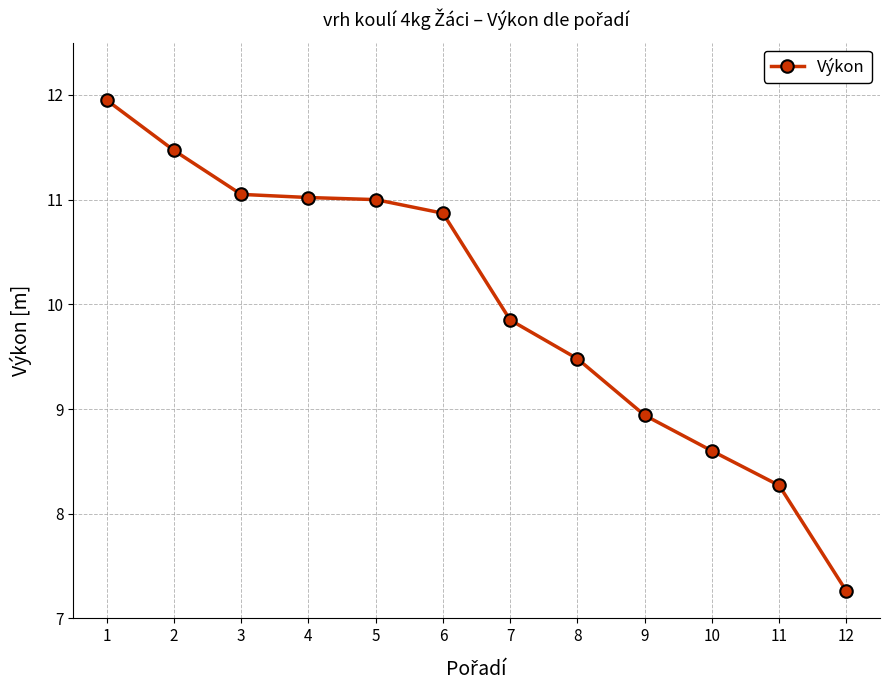

Count the number of data series in this chart.

1